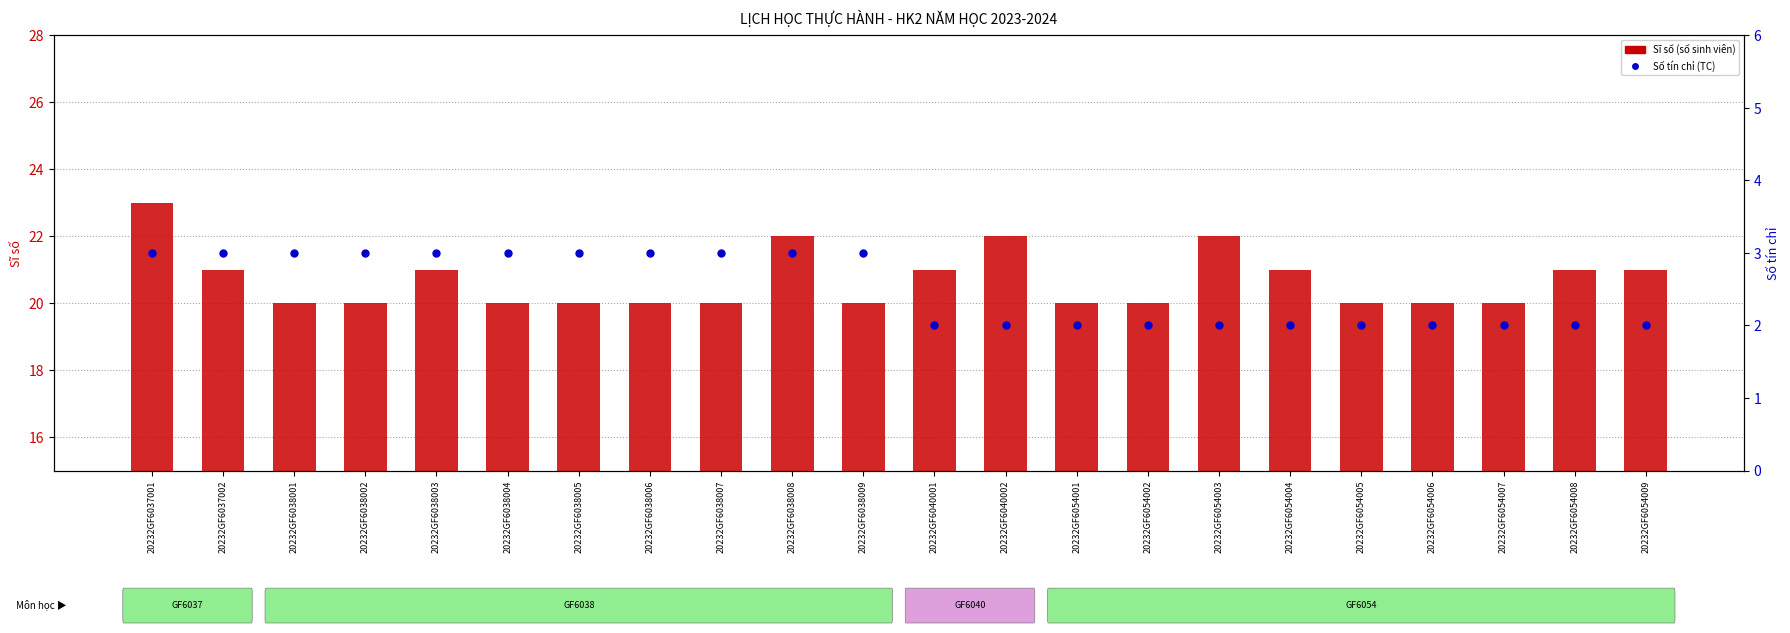

Is the value of Sĩ số (số sinh viên) at 20232GF6054004 greater than the value of Số tín chỉ (TC) at 20232GF6054003?

Yes